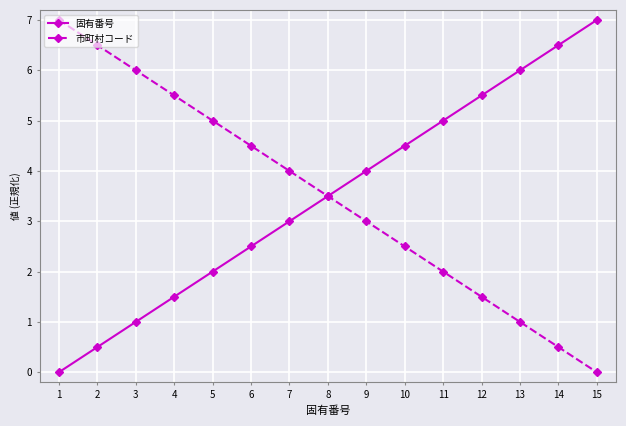

Reading right to left, extract all data points from this chart.

固有番号: 15=7.0	14=6.5	13=6.0	12=5.5	11=5.0	10=4.5	9=4.0	8=3.5	7=3.0	6=2.5	5=2.0	4=1.5	3=1.0	2=0.5	1=0.0
市町村コード: 15=0.0	14=0.5	13=1.0	12=1.5	11=2.0	10=2.5	9=3.0	8=3.5	7=4.0	6=4.5	5=5.0	4=5.5	3=6.0	2=6.5	1=7.0